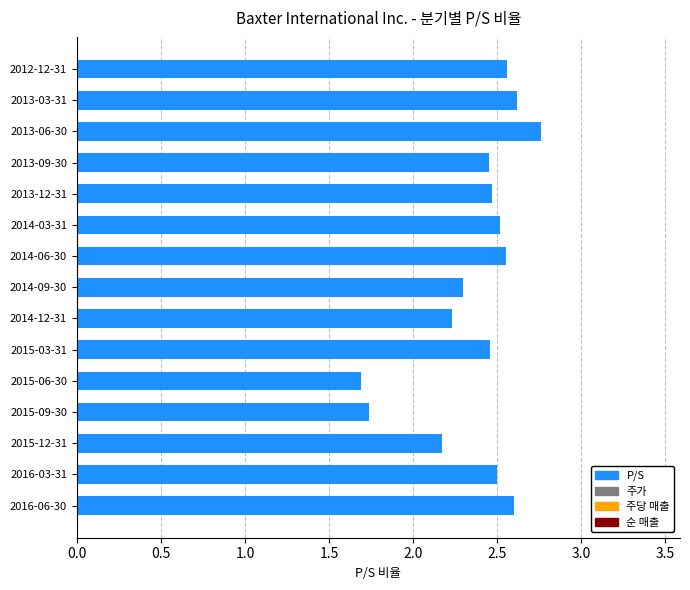

What is the difference between the second highest and second lowest values?

0.9